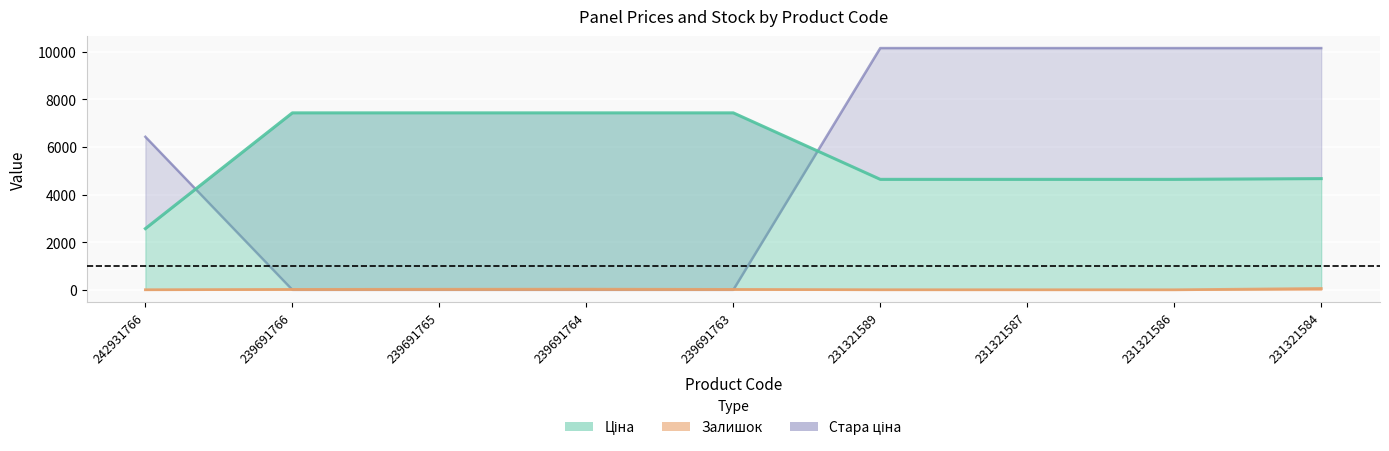

At which label does Залишок reach its peak?

231321584